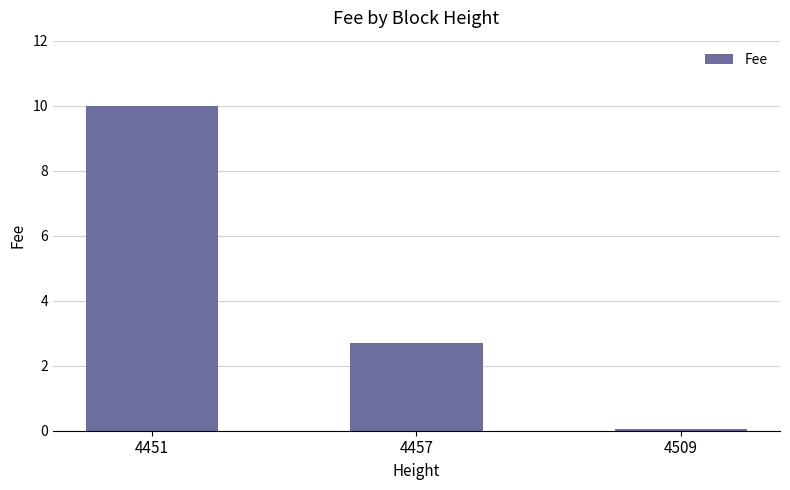

Which category has the highest value across all series?

4451